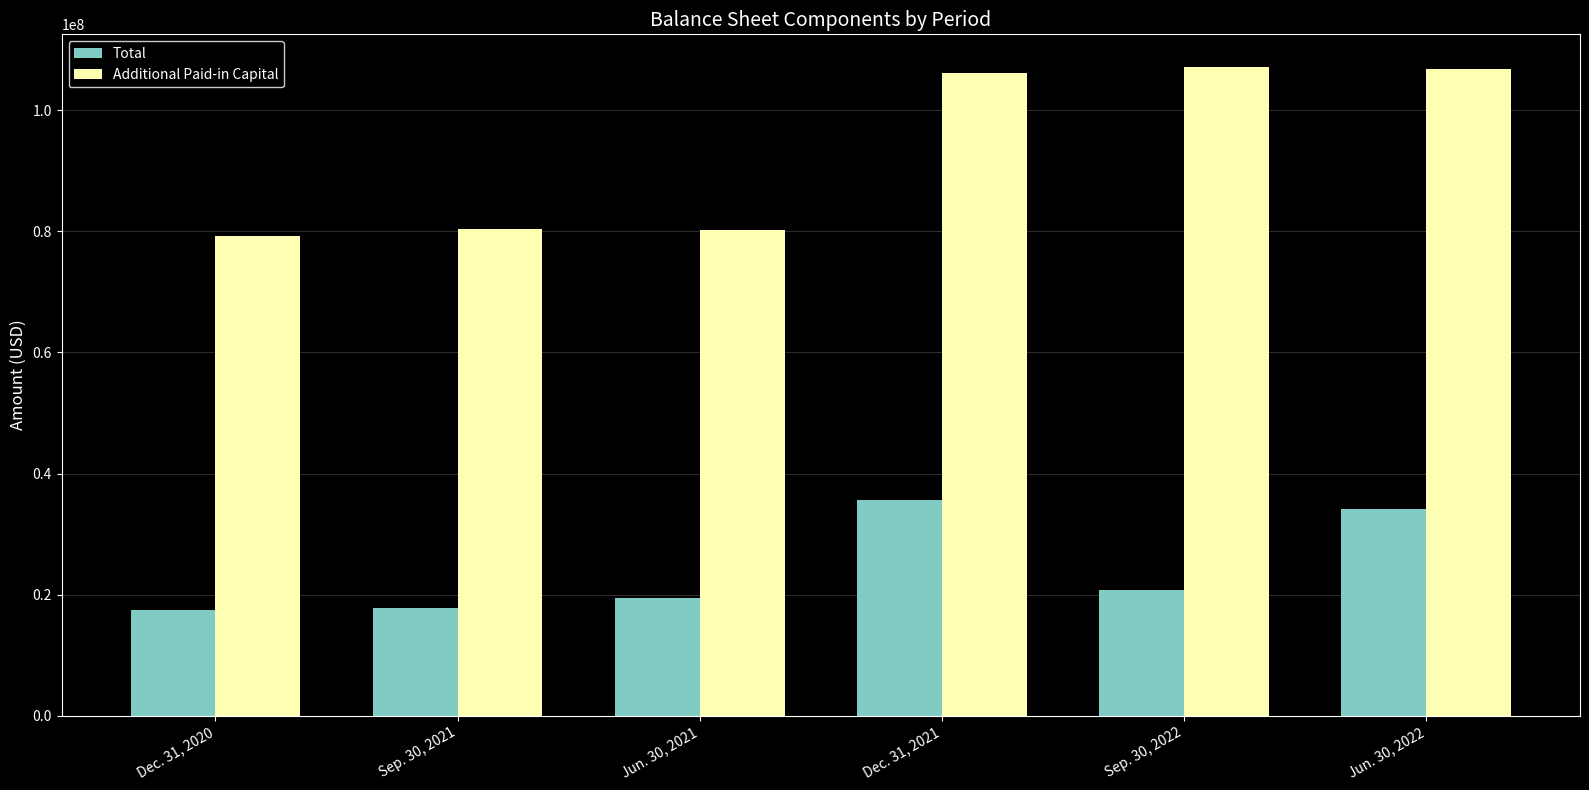

What is the maximum value shown in the chart?

107197944